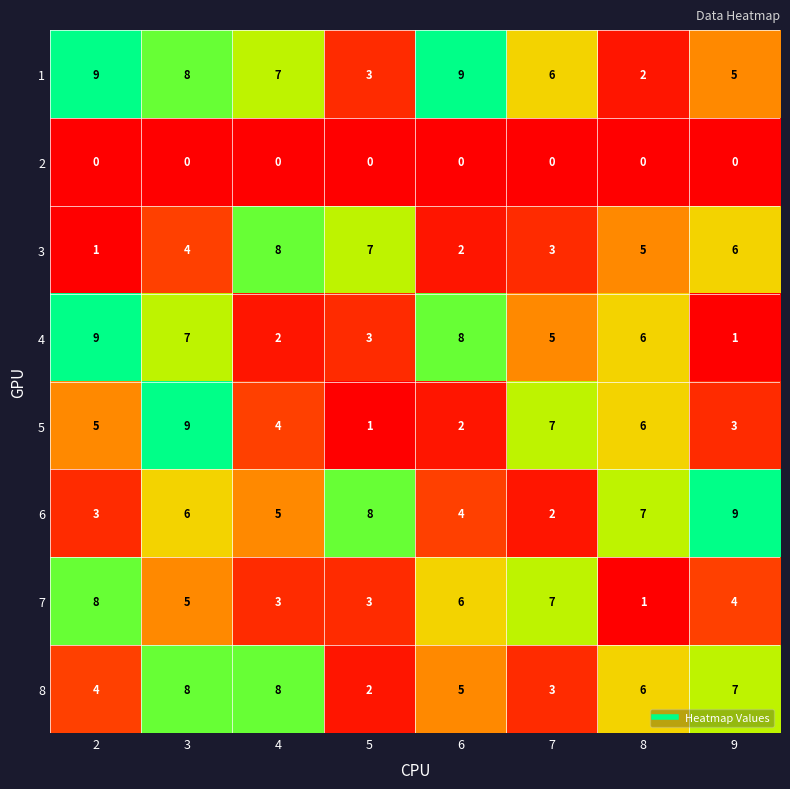

What is the approximate value of 4 at 5?

3